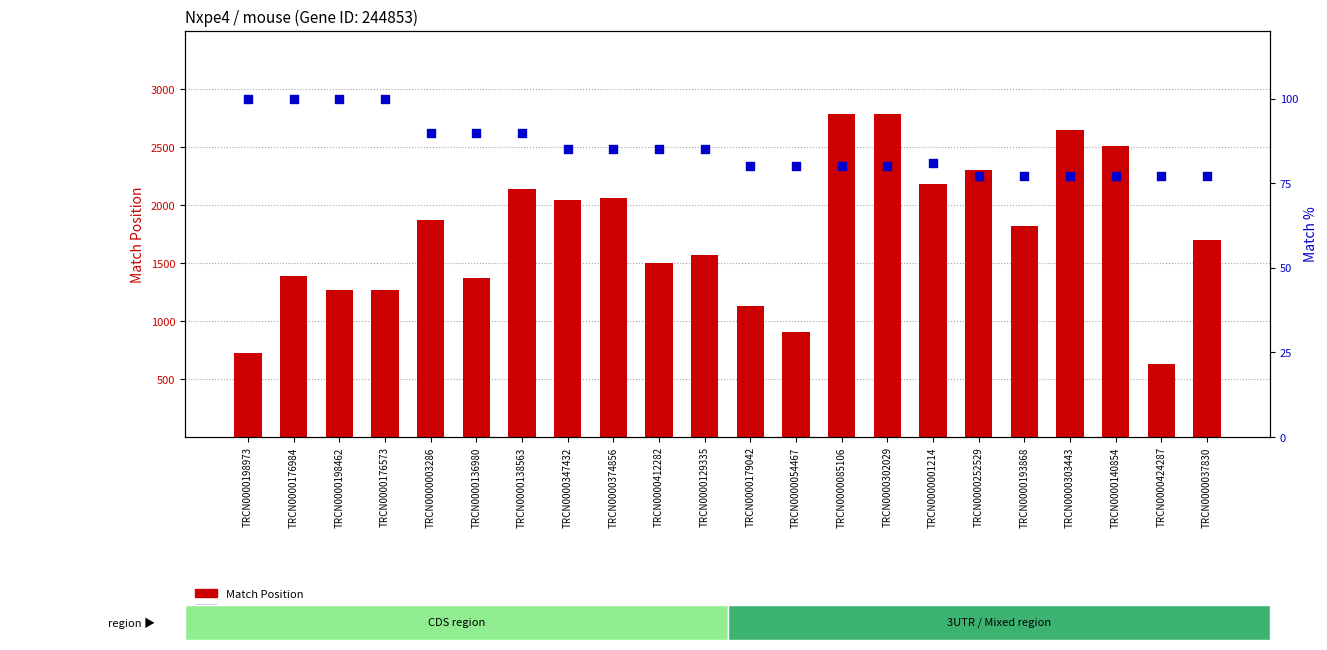

At which category is the sum across all series the highest?

TRCN0000085106